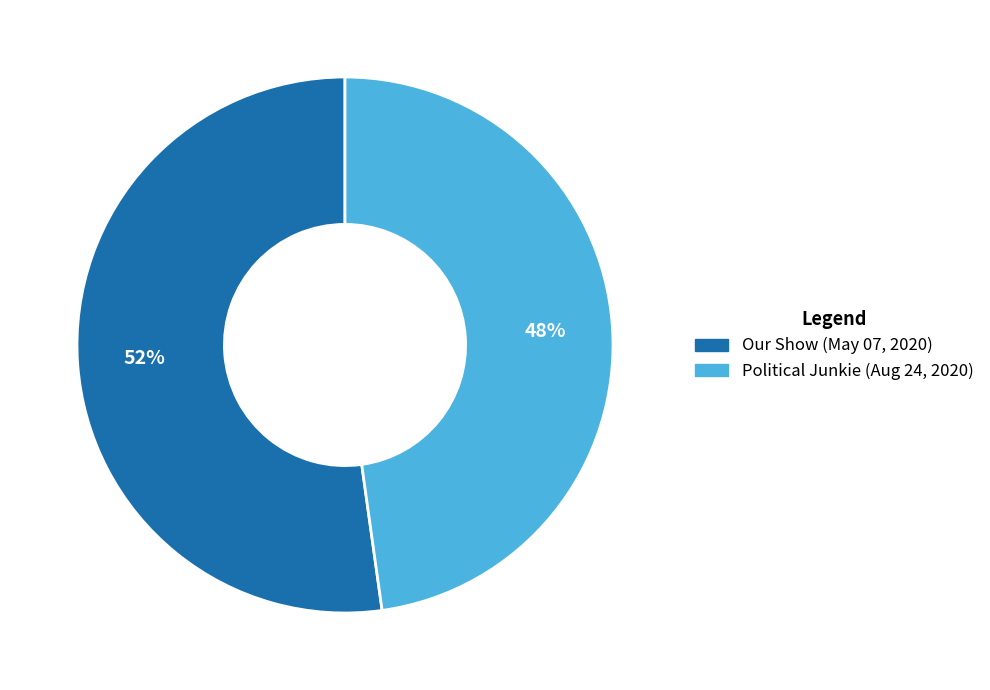

Which category accounts for the majority?

Our Show (May 07, 2020)